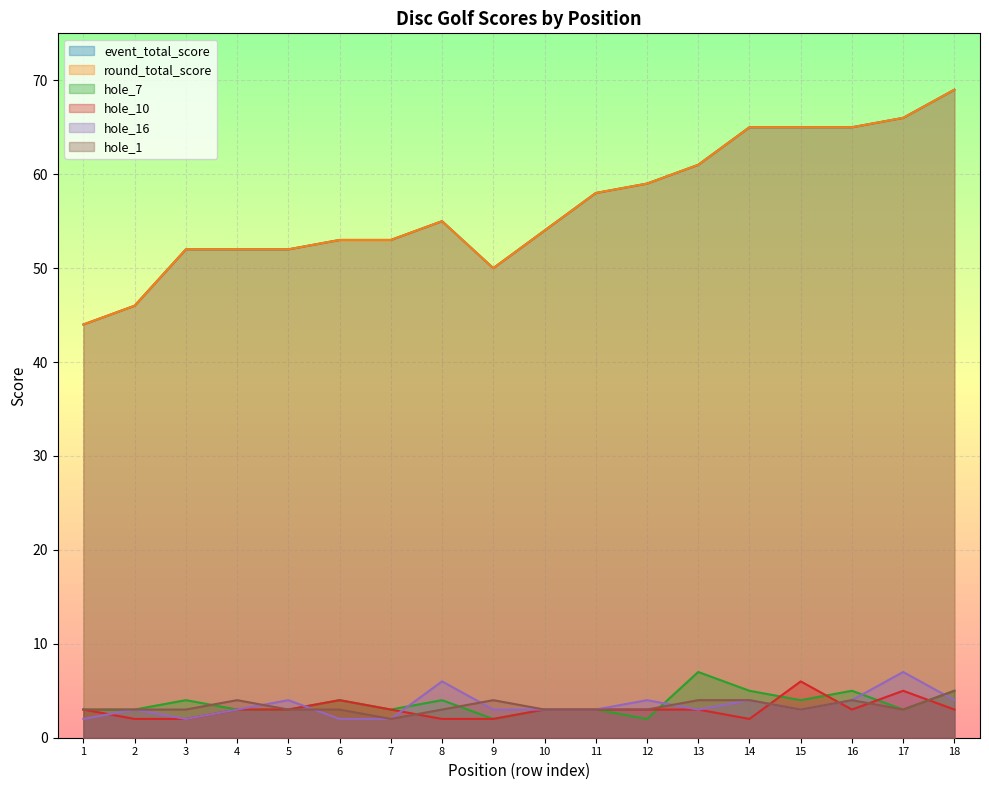

What is the label of the 8th point from the left?

8